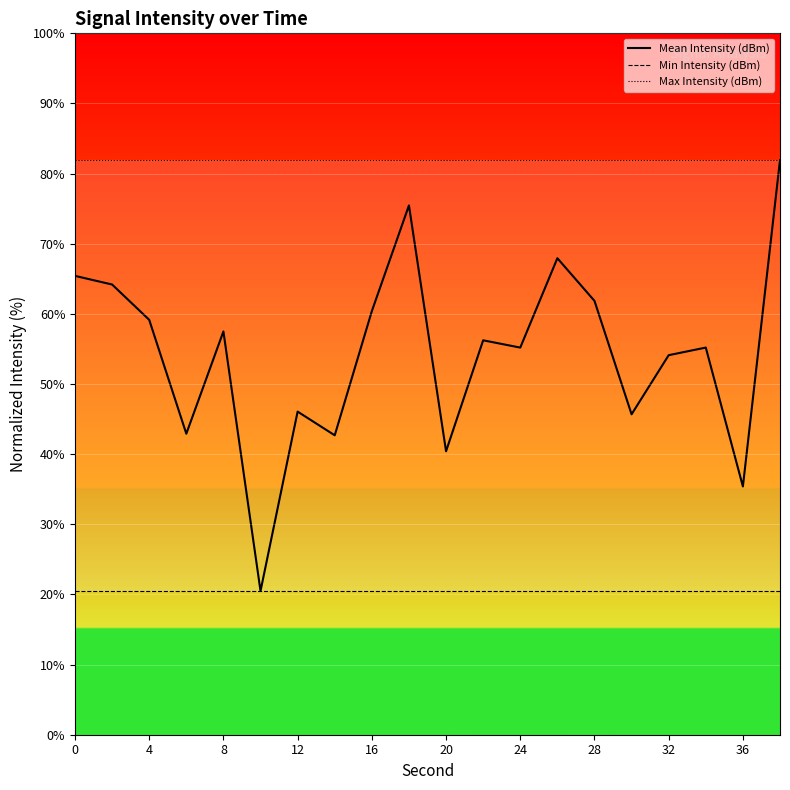

At 0, list the series in order from largest to smallest.

Max Intensity (dBm), Mean Intensity (dBm), Min Intensity (dBm)